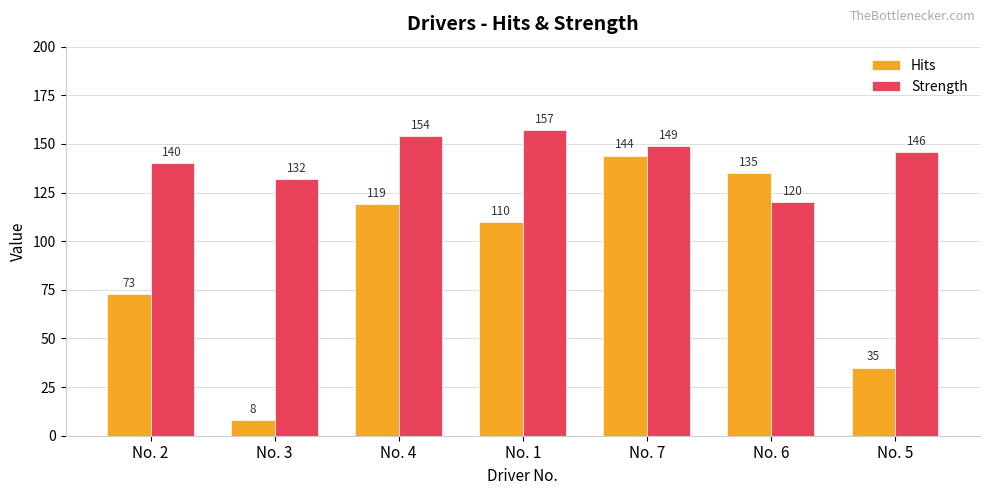

What is the difference between the highest and lowest values at No. 5?

111